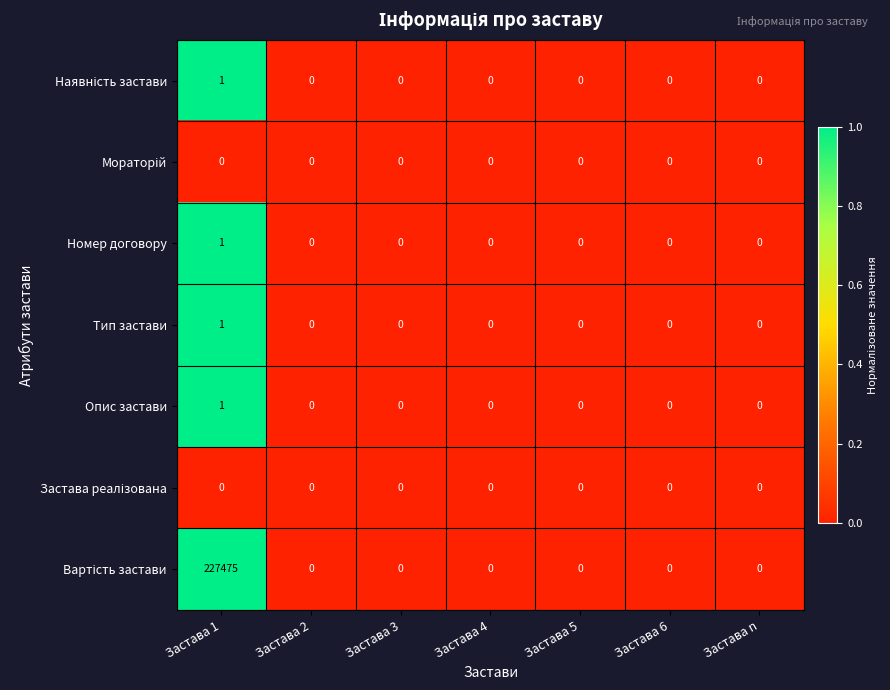

Is it true that Опис застави equals 1 at Застава 1?

True